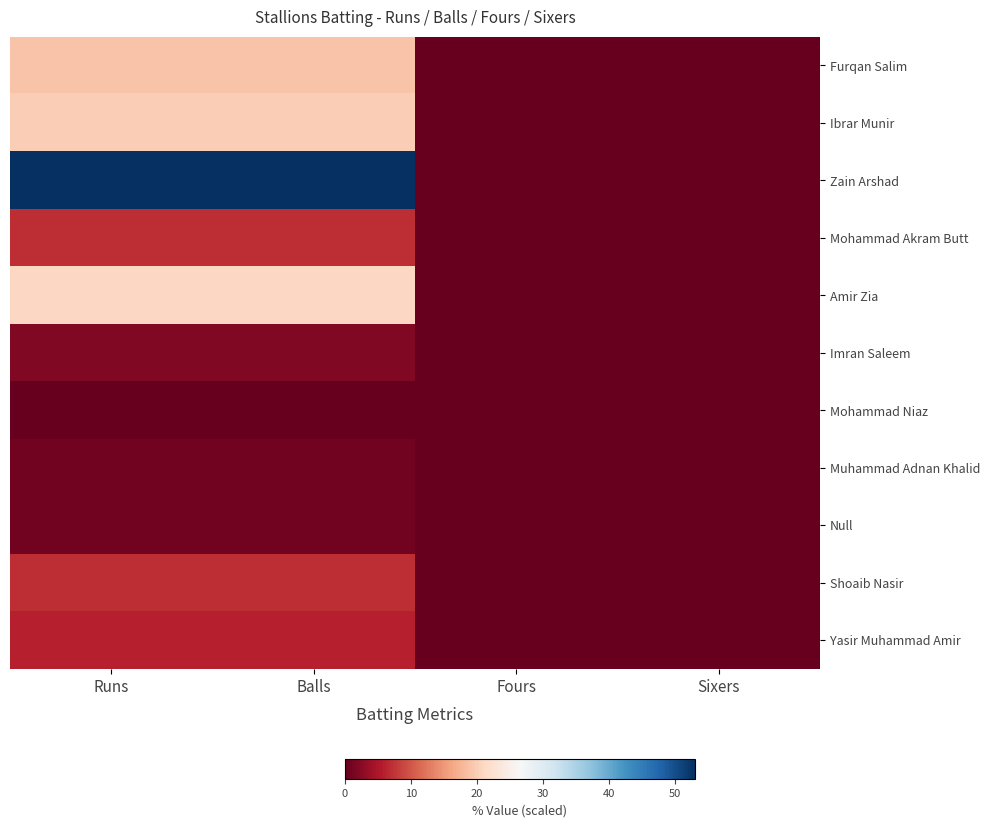

Reading left to right, extract all data points from this chart.

Furqan Salim: Runs=19	Balls=19	Fours=0	Sixers=0
Ibrar Munir: Runs=20	Balls=20	Fours=0	Sixers=0
Zain Arshad: Runs=53	Balls=53	Fours=0	Sixers=0
Mohammad Akram Butt: Runs=7	Balls=7	Fours=0	Sixers=0
Amir Zia: Runs=21	Balls=21	Fours=0	Sixers=0
Imran Saleem: Runs=2	Balls=2	Fours=0	Sixers=0
Mohammad Niaz: Runs=0	Balls=0	Fours=0	Sixers=0
Muhammad Adnan Khalid: Runs=1	Balls=1	Fours=0	Sixers=0
Null: Runs=1	Balls=1	Fours=0	Sixers=0
Shoaib Nasir: Runs=7	Balls=7	Fours=0	Sixers=0
Yasir Muhammad Amir: Runs=6	Balls=6	Fours=0	Sixers=0